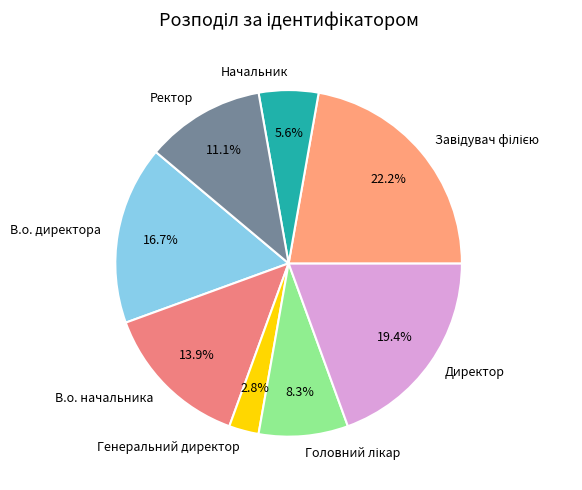

What is the smallest slice in the pie chart?

Генеральний директор